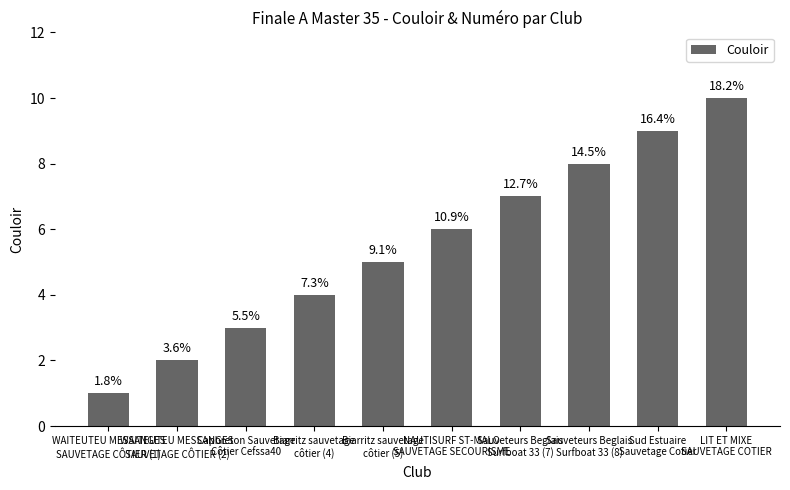

How many bars are there in total?

10